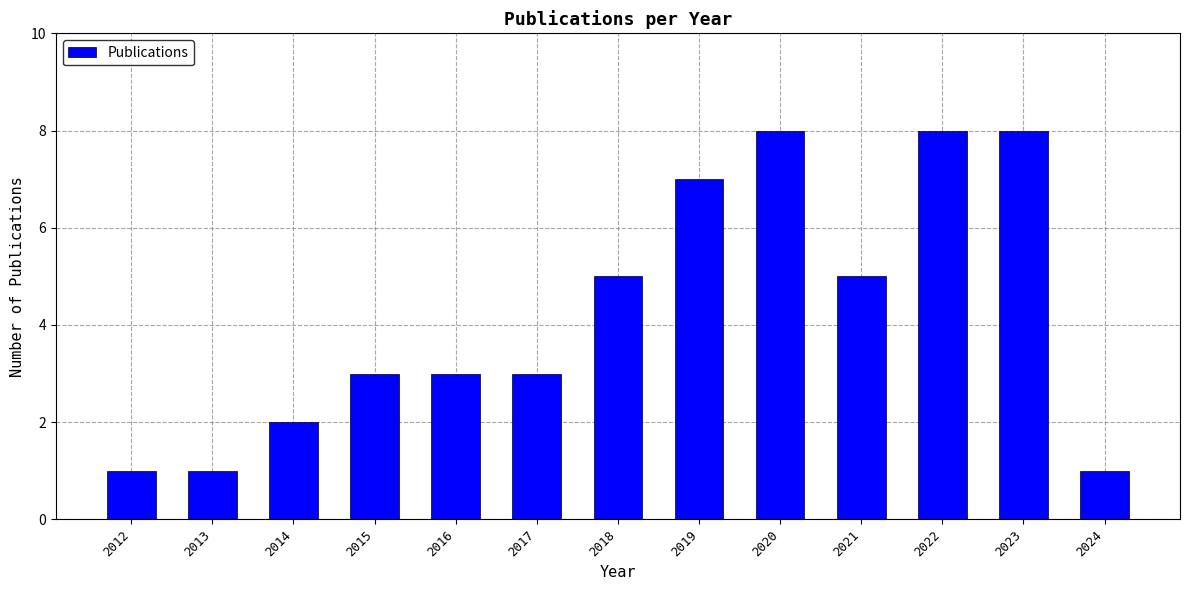

What is the approximate value at 2018?

5